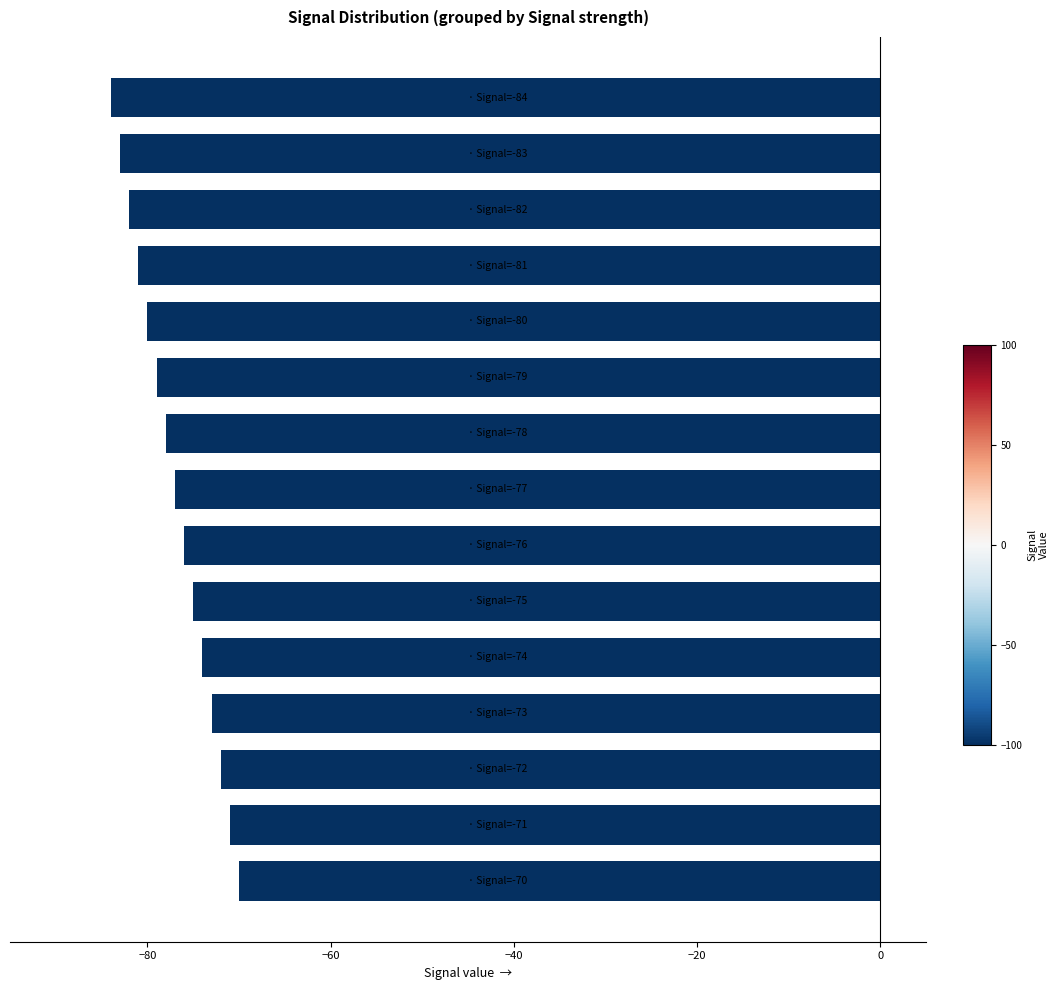

What is the average value?

-77